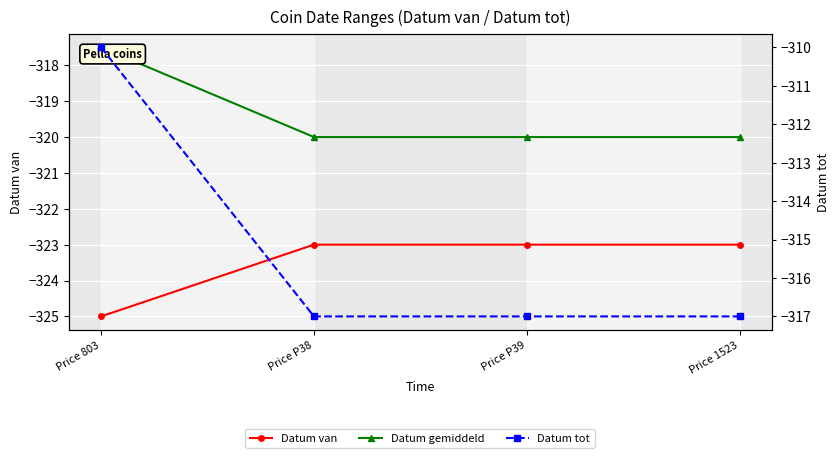

Which category has the lowest value in the Datum tot series?

Price P38